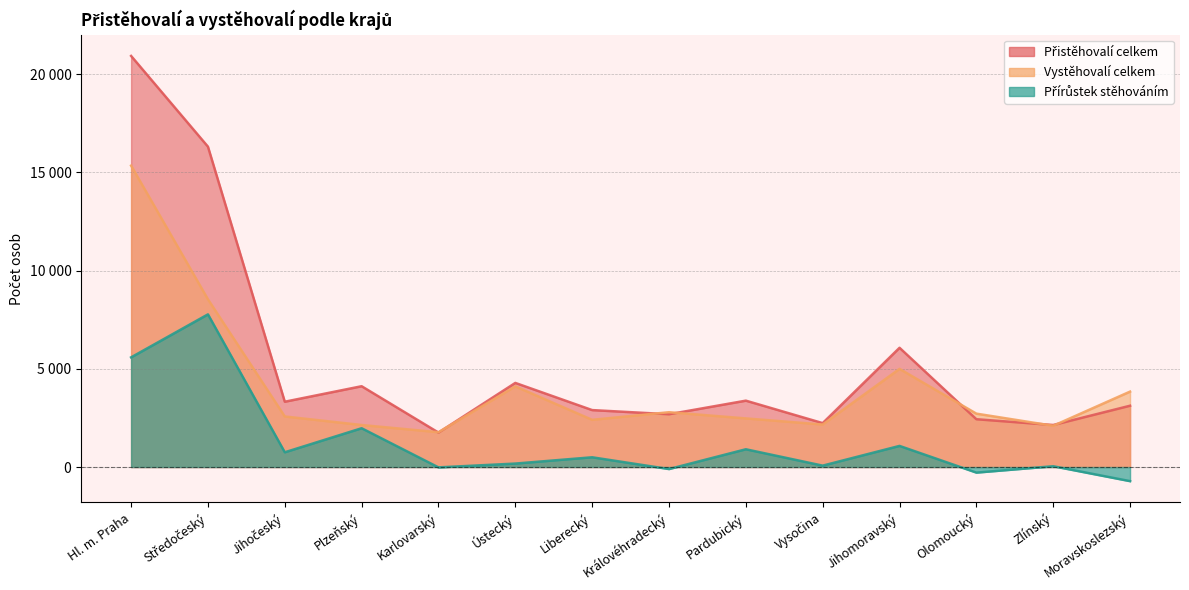

What is the average value of the Přistěhovalí celkem series?

5406